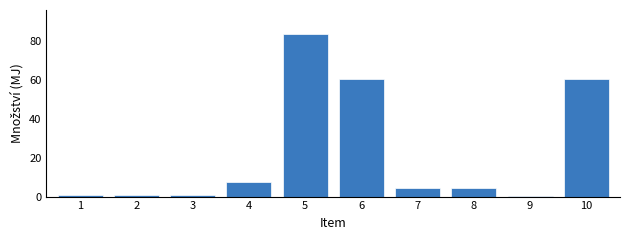

Reading left to right, what are all the values shown in this chart?

1=1.0	2=1.0	3=1.0	4=7.4	5=83.2	6=60.1	7=4.5	8=4.5	9=0.2	10=60.1